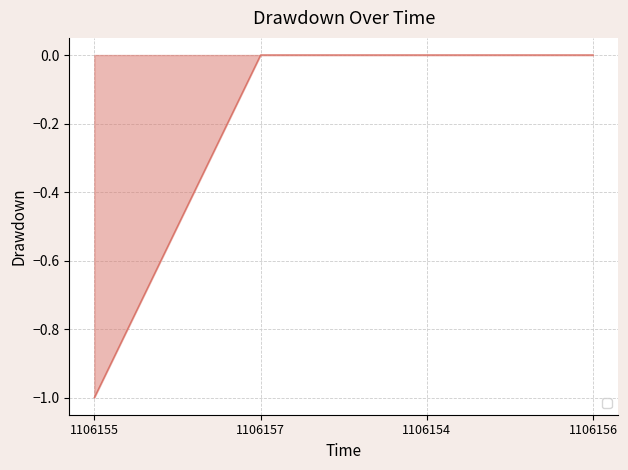

What is the minimum value shown in the chart?

-1